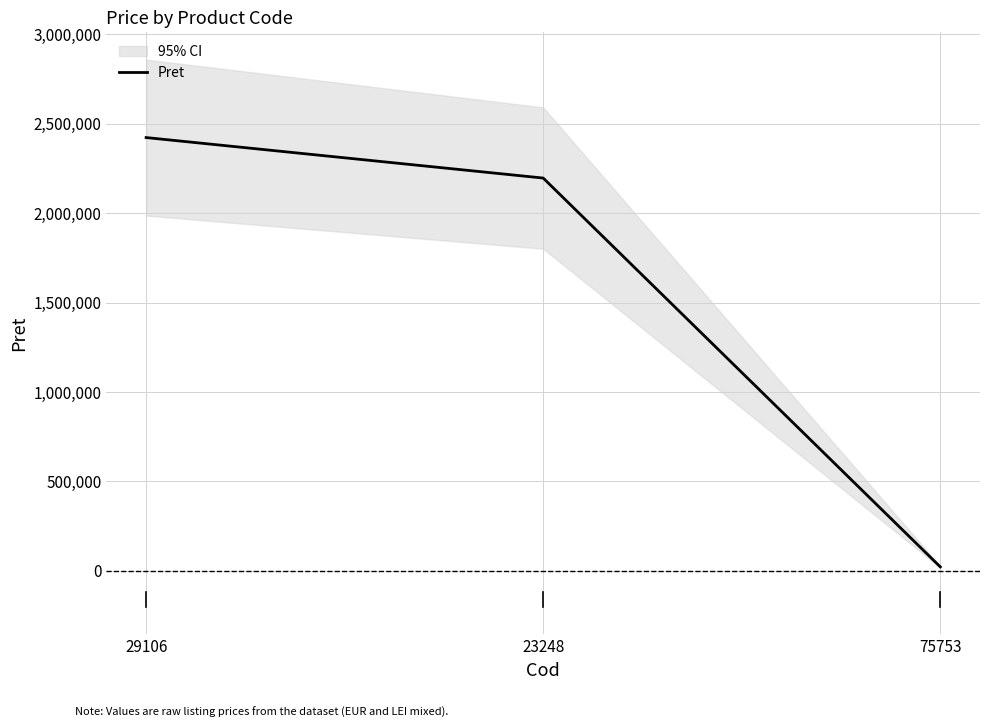

The value at 23248 is 3106526. True or false?

False